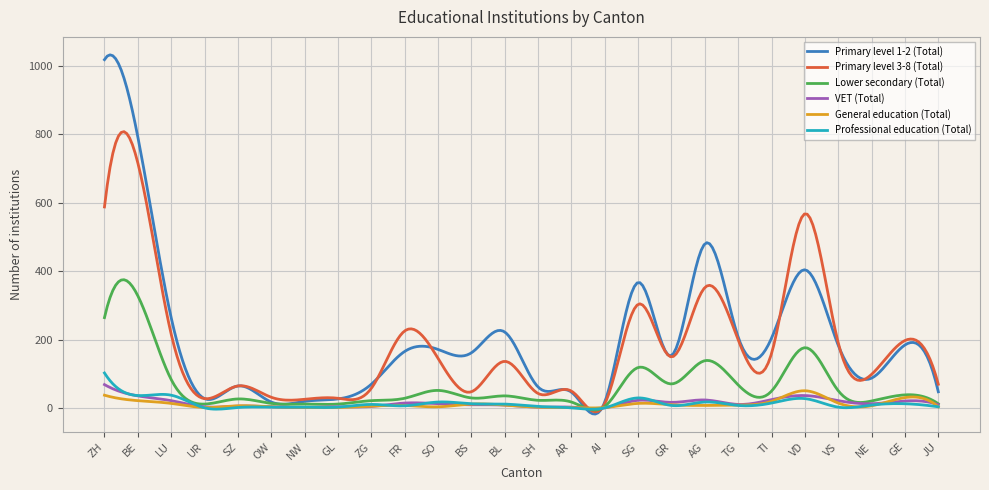

What is the highest value of the Primary level 3-8 (Total) series?

808.3